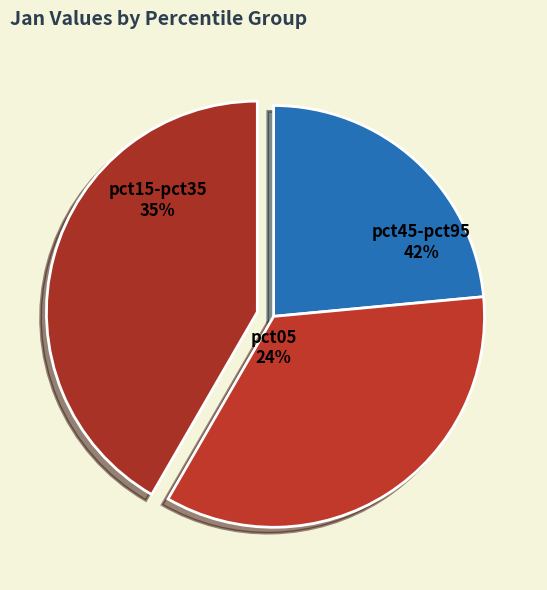

The pct05 slice represents 11% of the pie. True or false?

False